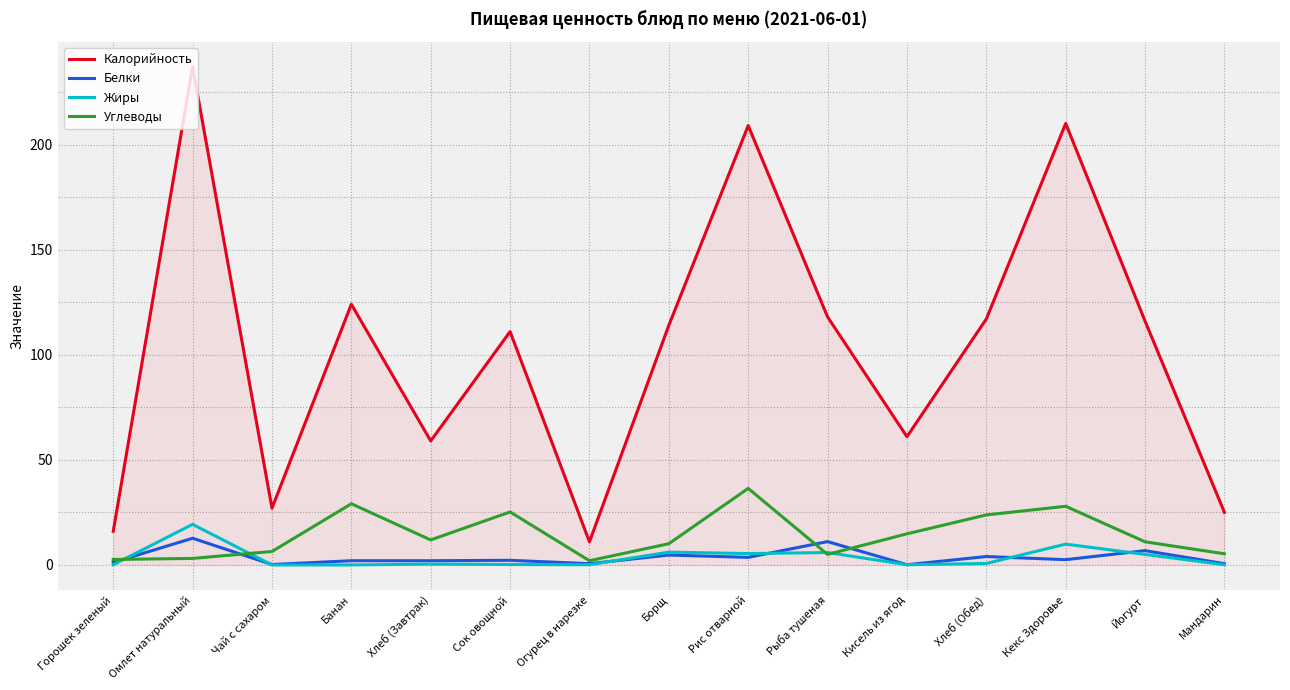

What is the maximum value shown in the chart?

237.0